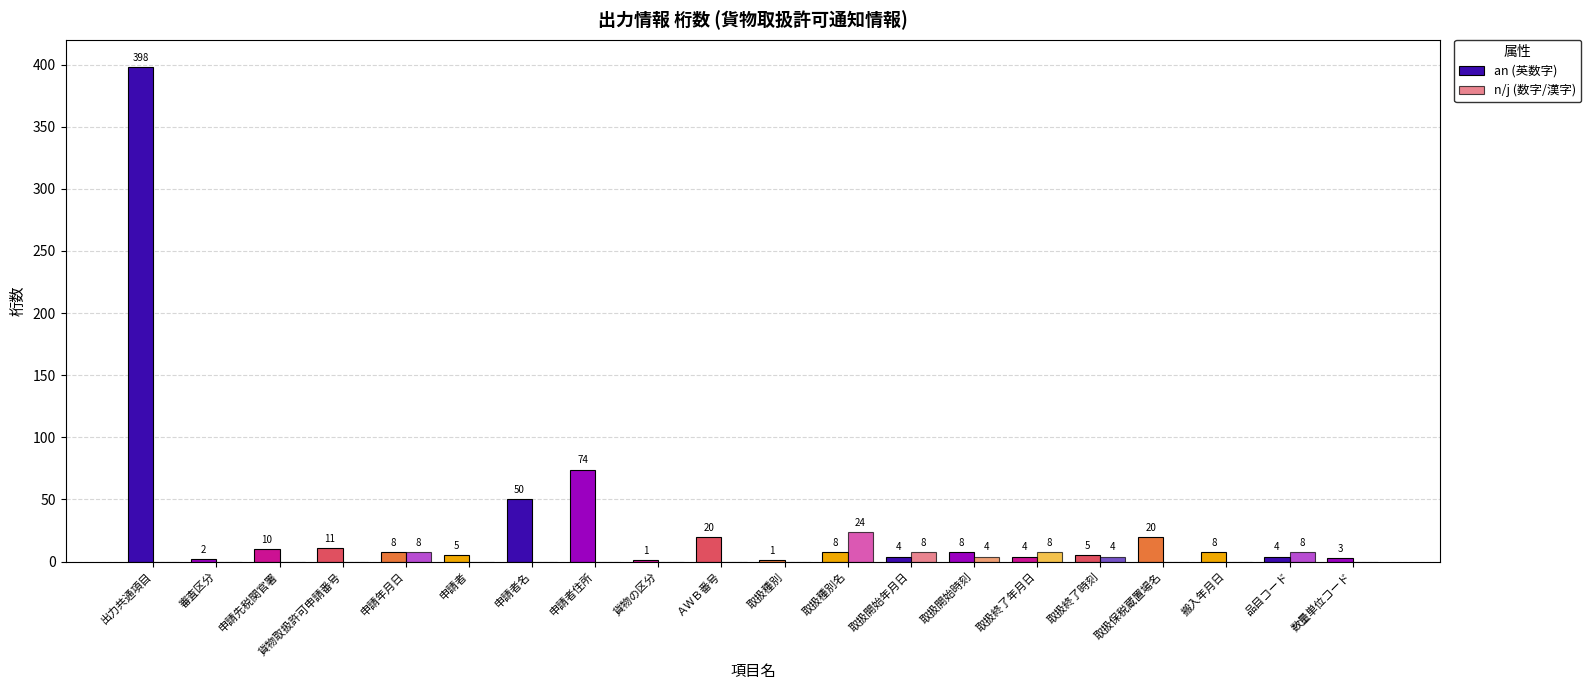

The an (英数字) series shows 4 at 取扱開始年月日. True or false?

True